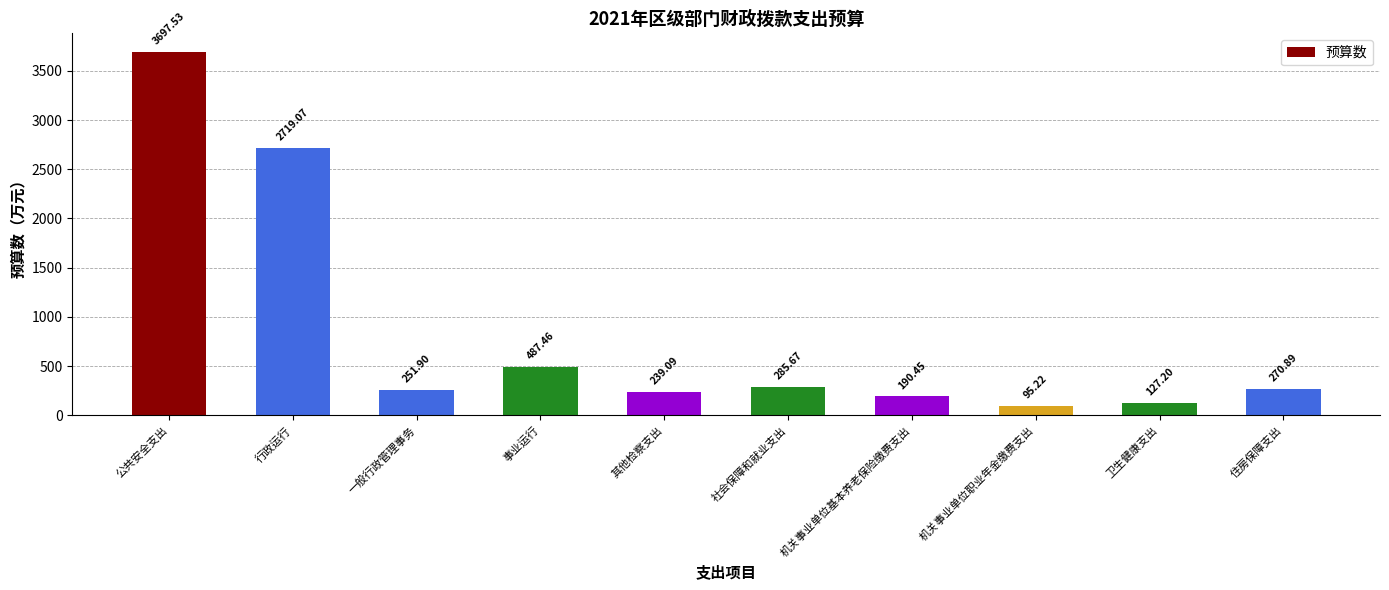

How many bars are there in total?

10